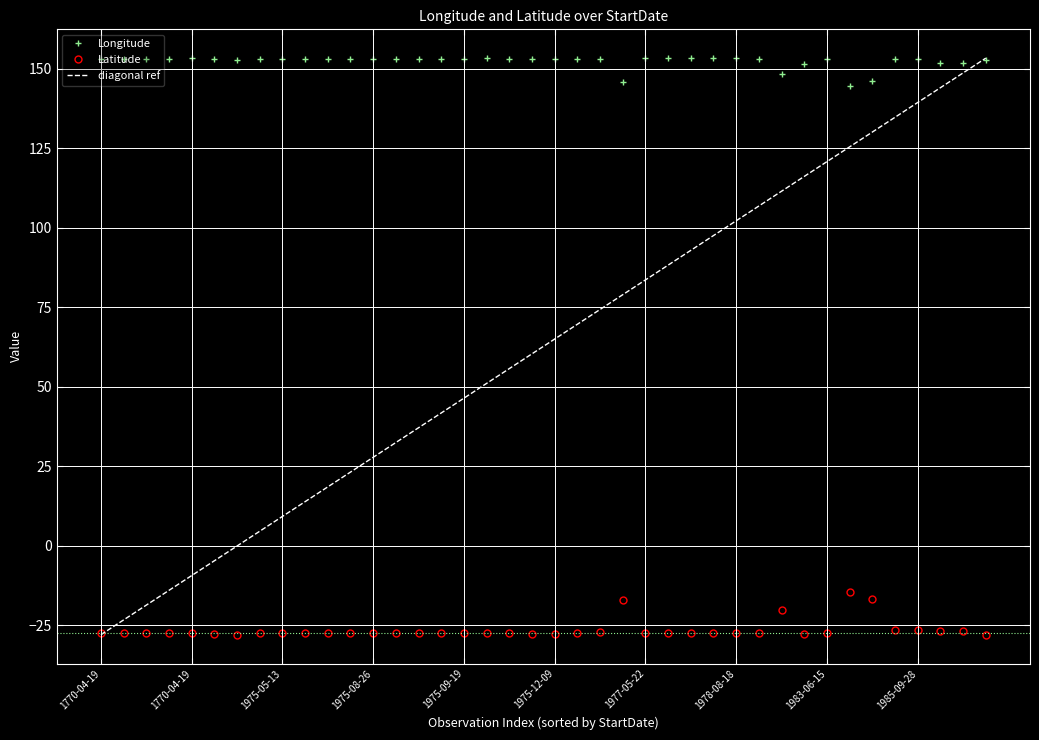

The value of Latitude at 1770-04-19 is -40.5. True or false?

False